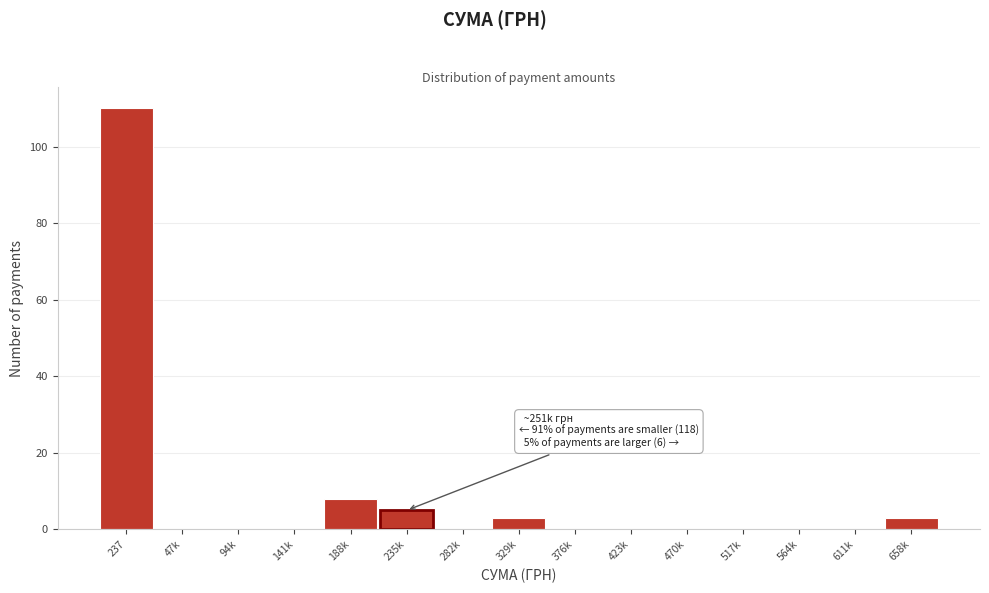

Reading left to right, what are all the values shown in this chart?

237=110	47k=0	94k=0	141k=0	188k=8	235k=5	282k=0	329k=3	376k=0	423k=0	470k=0	517k=0	564k=0	611k=0	658k=3